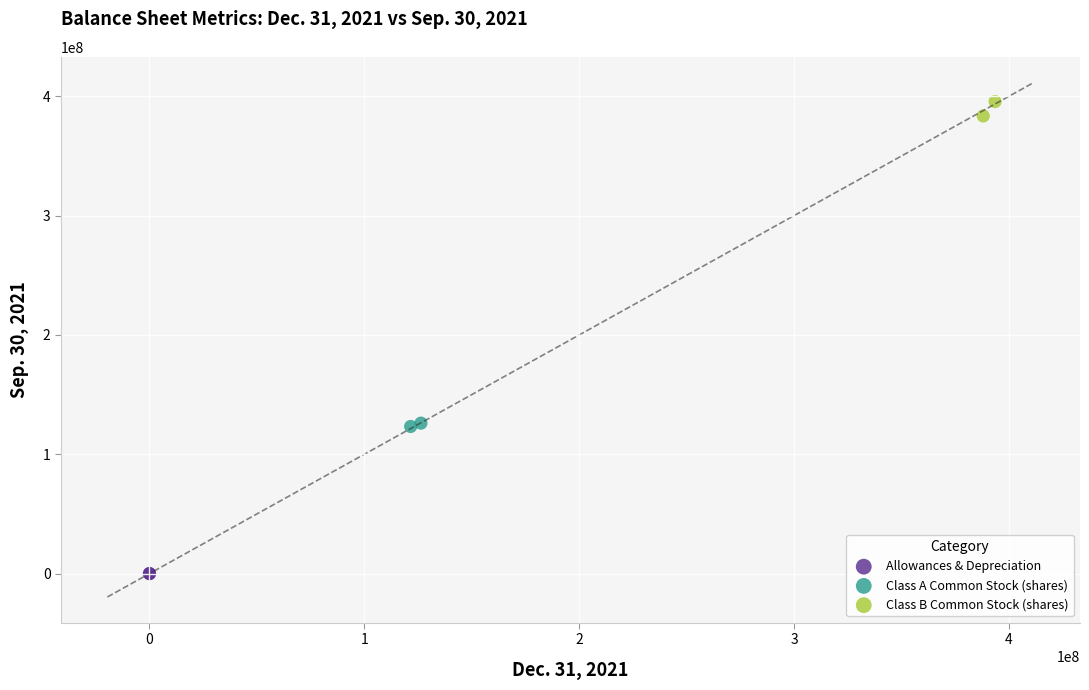

Which series has the largest Y range (max minus min)?

Class B Common Stock (shares)